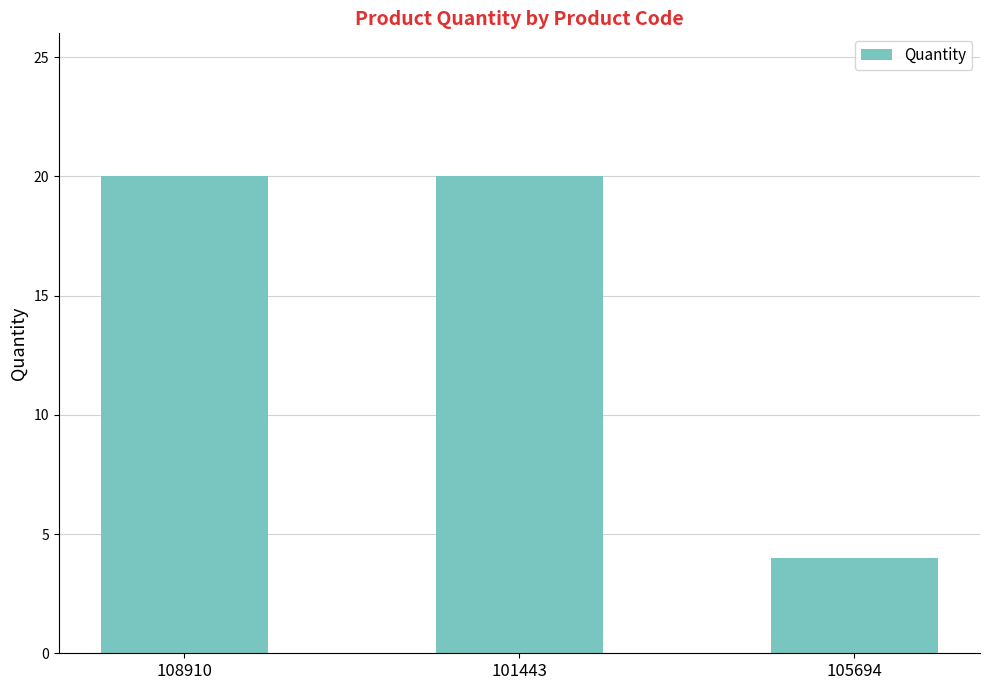

Approximately how many times larger is the value at 105694 compared to 101443?

0.2